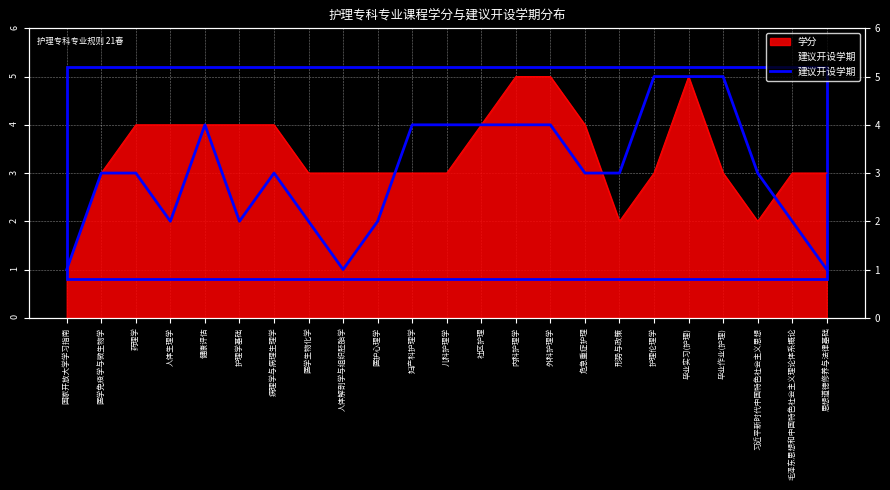

What is the minimum value shown in the chart?

1